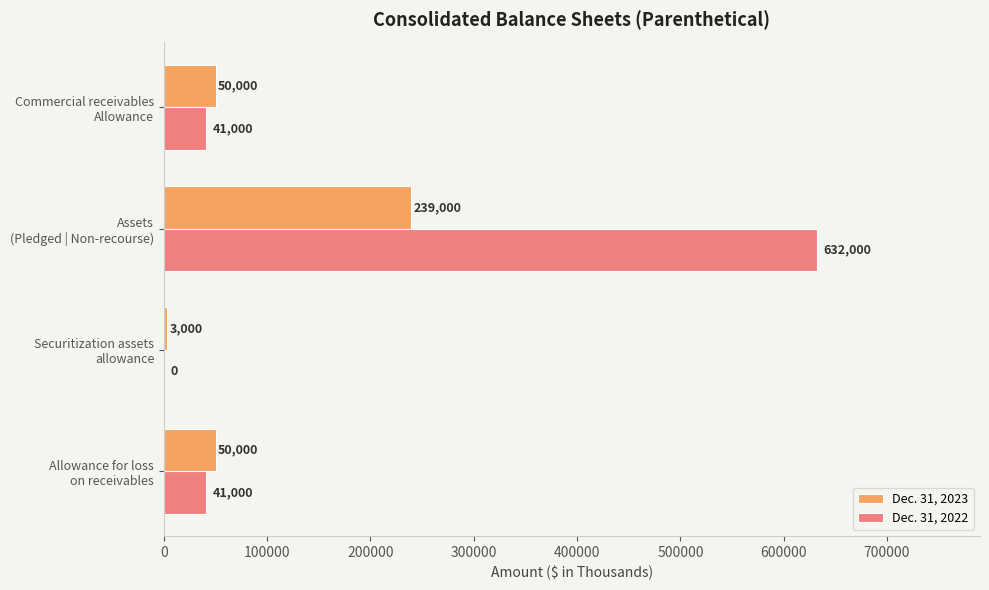

What is the greatest value displayed?

632000